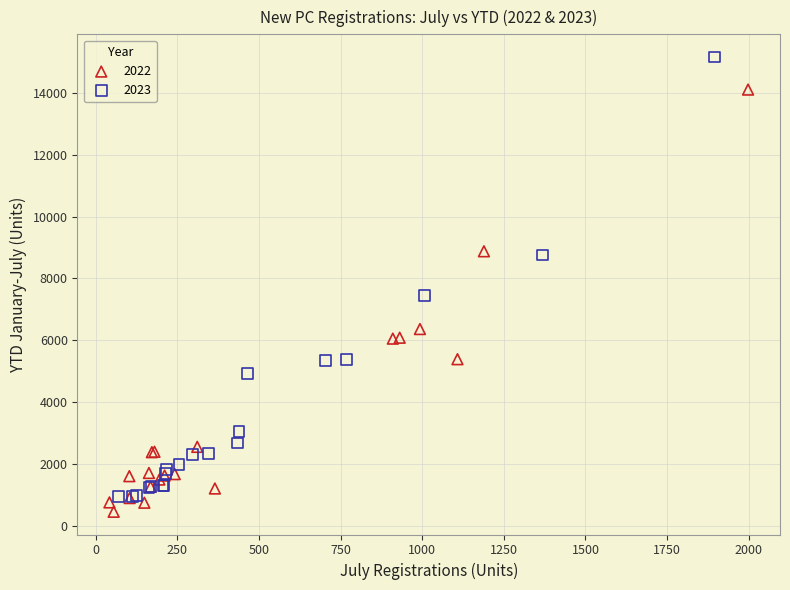

Which series has the largest Y range (max minus min)?

2023